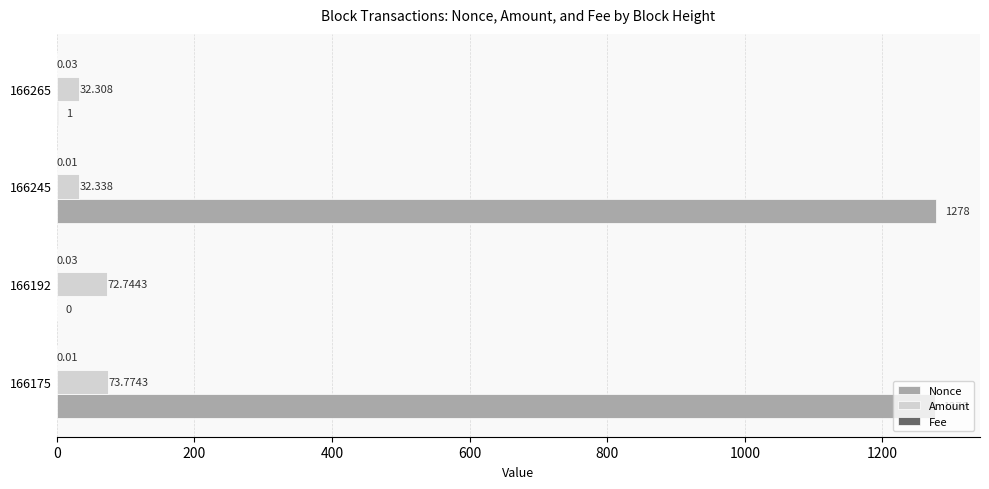

Between 166192 and 166245, which series saw the biggest shift?

Nonce